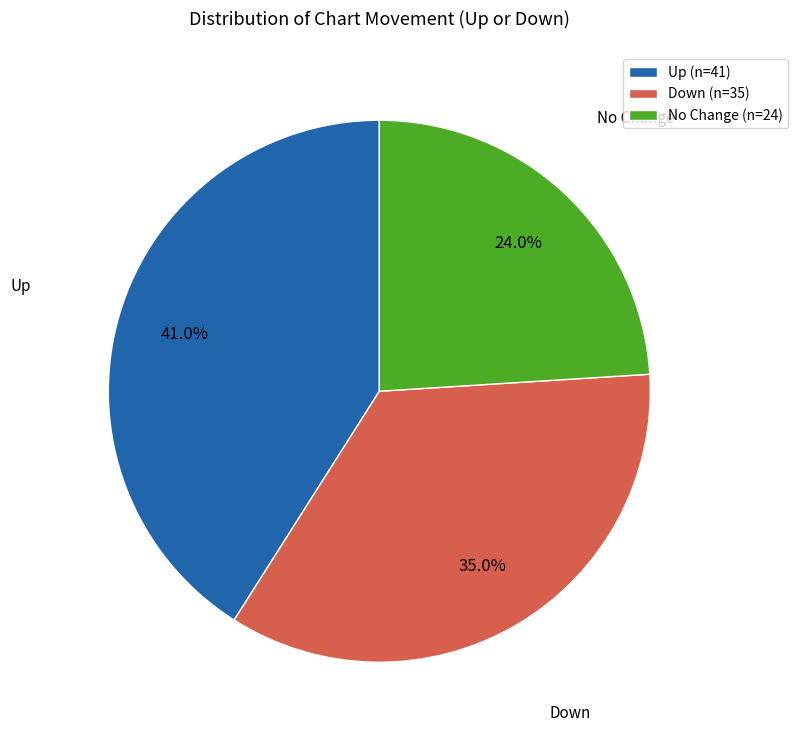

What portion of the pie excludes No Change (n=24)?

76.0%